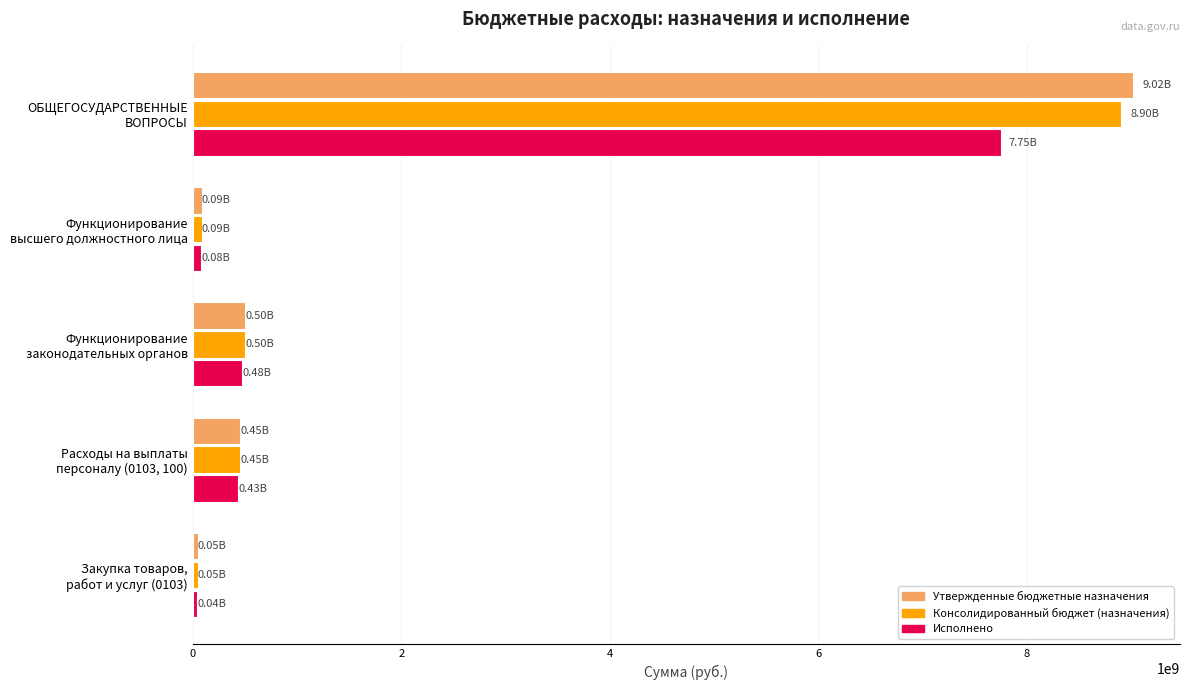

What is the sum of all Консолидированный бюджет (назначения) values?

9989418967.6